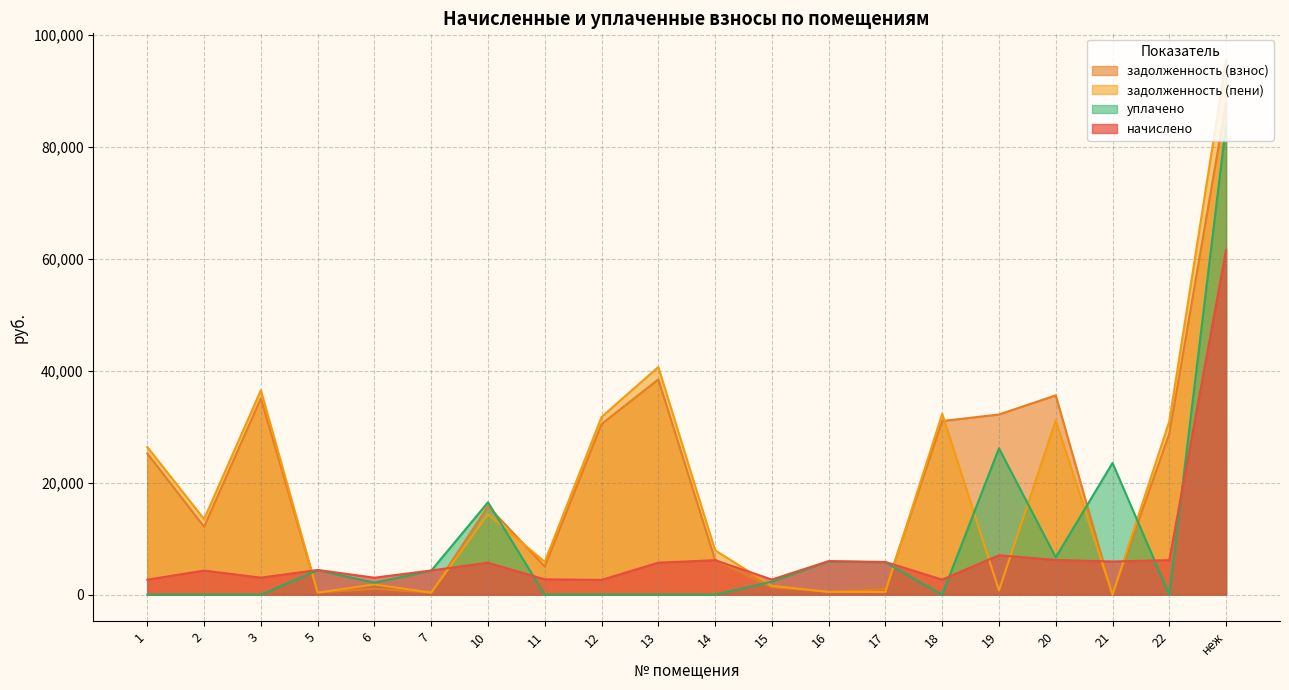

How many lines are shown in the chart?

4